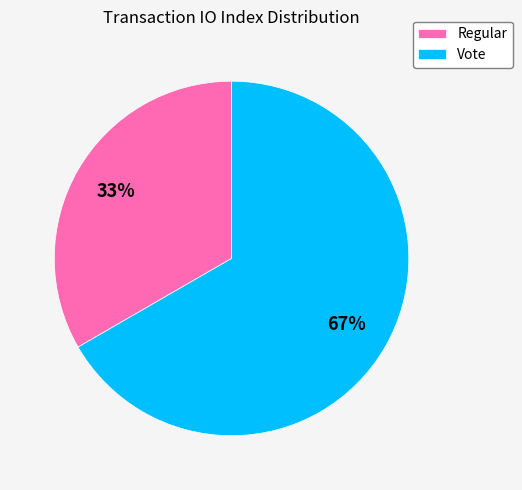

Does Vote represent more than half of the total?

Yes